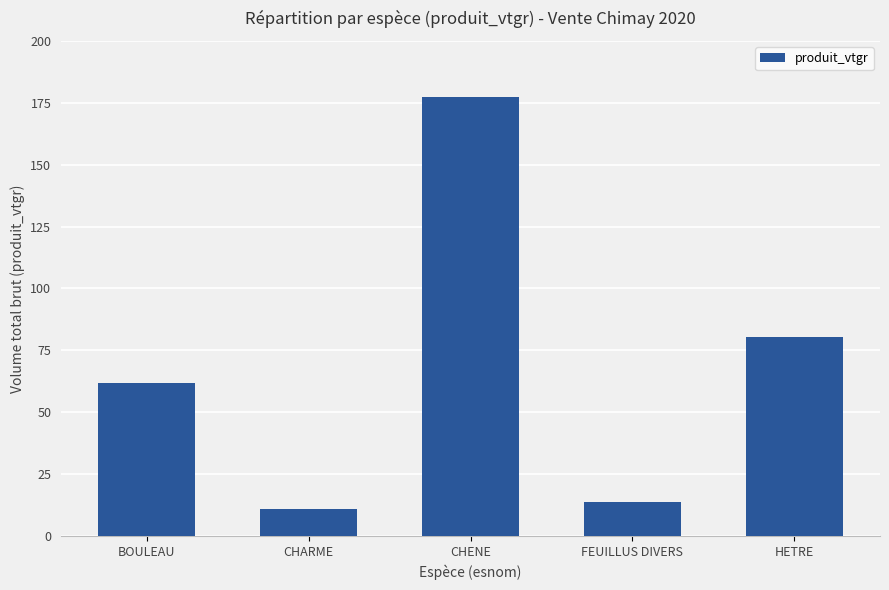

True or false: the data shows 61.8 at BOULEAU.

True